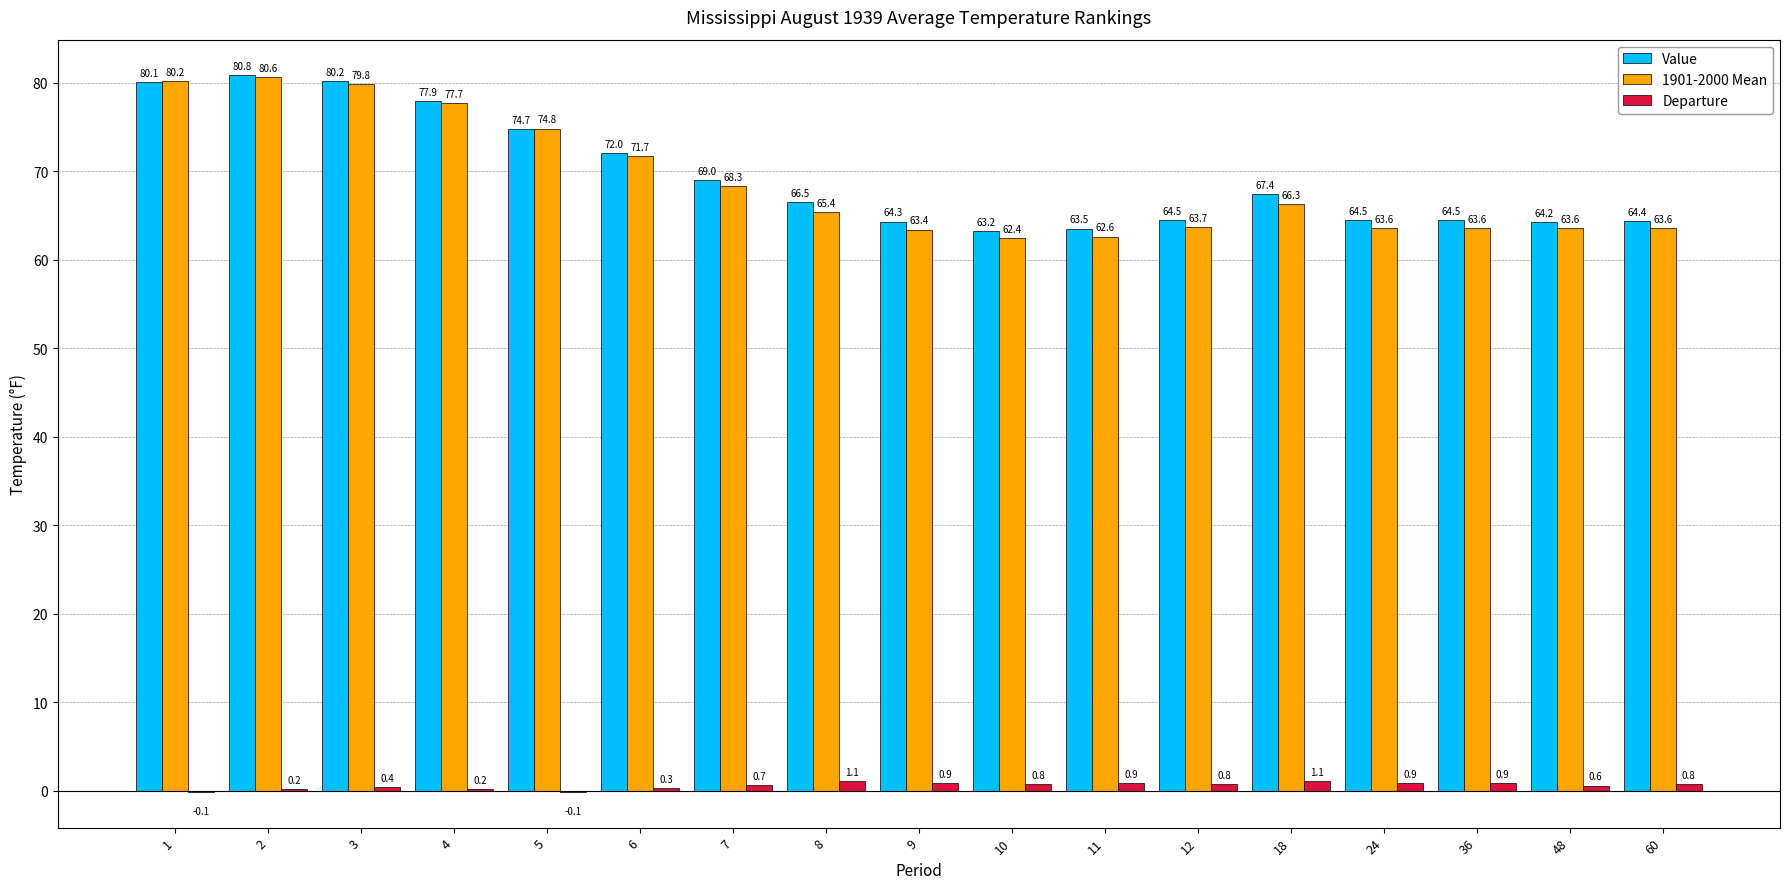

Reading left to right, extract all data points from this chart.

Value: 80.1	80.8	80.2	77.9	74.7	72.0	69.0	66.5	64.3	63.2	63.5	64.5	67.4	64.5	64.5	64.2	64.4
1901-2000 Mean: 80.2	80.6	79.8	77.7	74.8	71.7	68.3	65.4	63.4	62.4	62.6	63.7	66.3	63.6	63.6	63.6	63.6
Departure: -0.1	0.2	0.4	0.2	-0.1	0.3	0.7	1.1	0.9	0.8	0.9	0.8	1.1	0.9	0.9	0.6	0.8